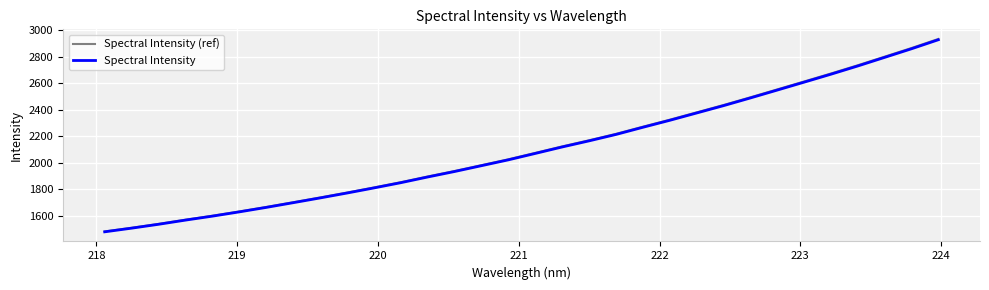

What is the minimum value for Spectral Intensity?

1478.4